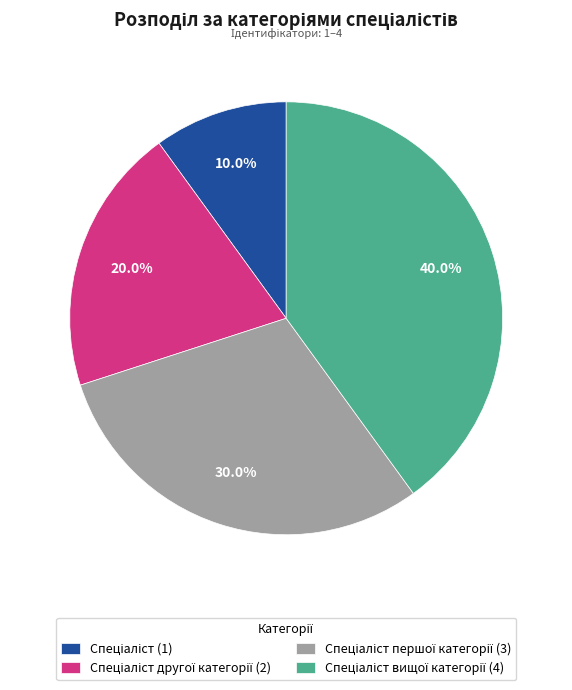

Is there a majority slice in this chart?

No